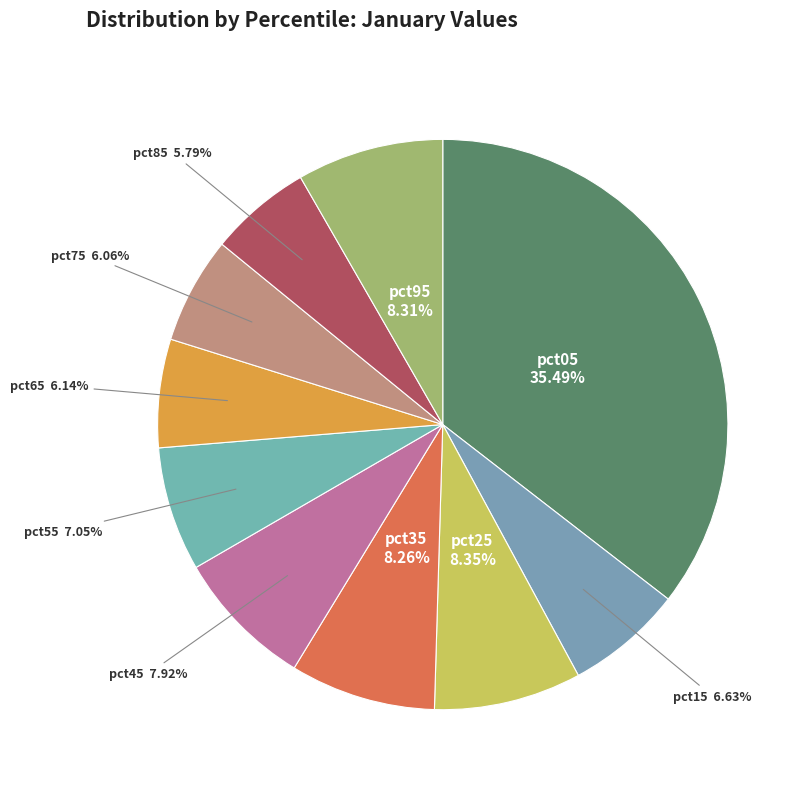

To the nearest percent, what is the combined percentage of pct55 and pct45?

15%